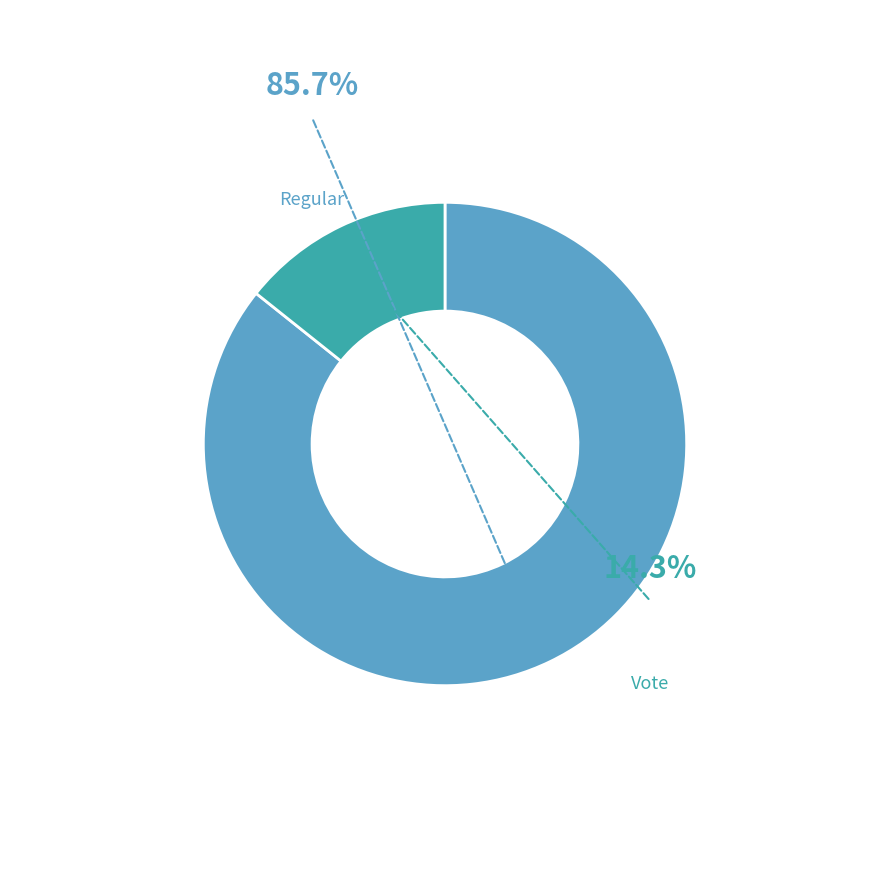

What percentage is the Vote slice, to the nearest percent?

14%